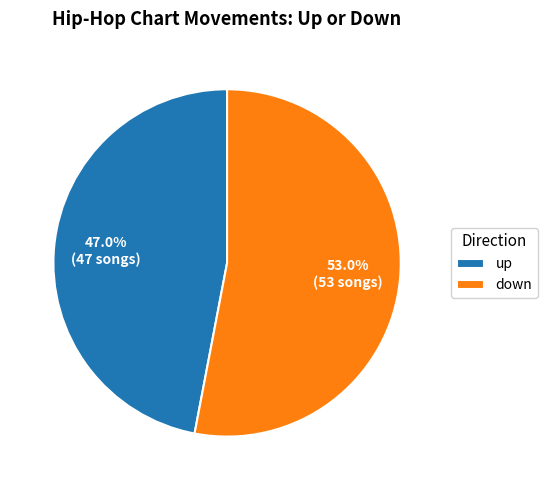

Does up account for over 50% of the chart?

No